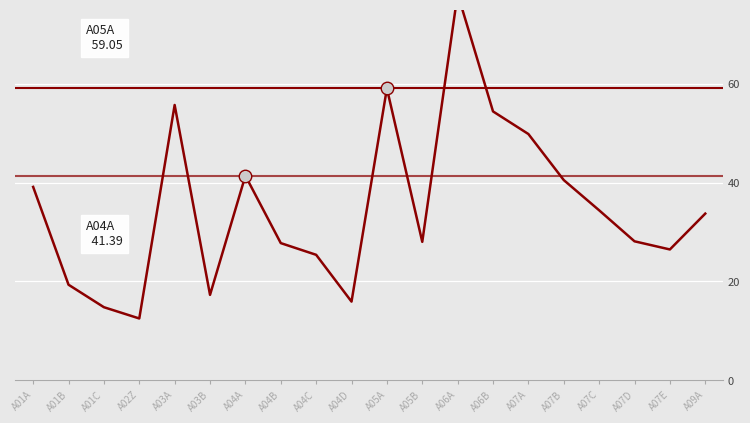

How many points are lower than both their immediate neighbors (excluding endpoints)?

5